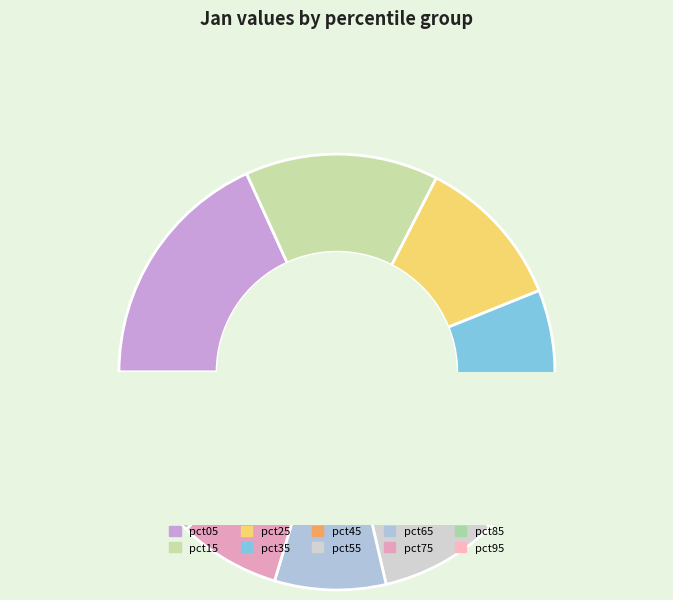

What percentage is the pct85 slice, to the nearest percent?

7%